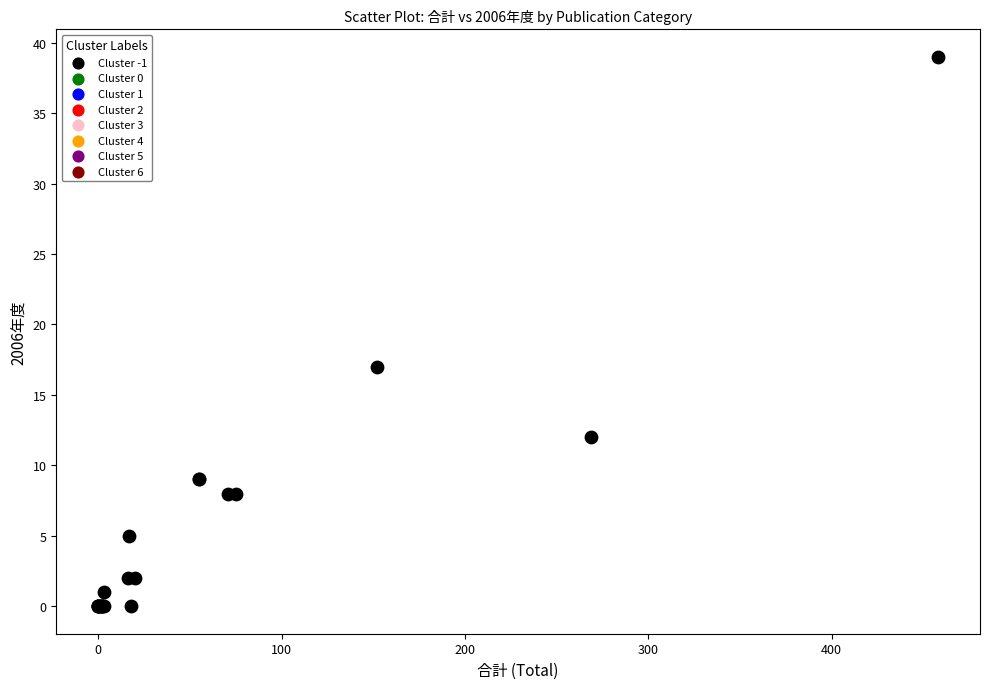

What Y value in the scatter plot is closest to 19?

17